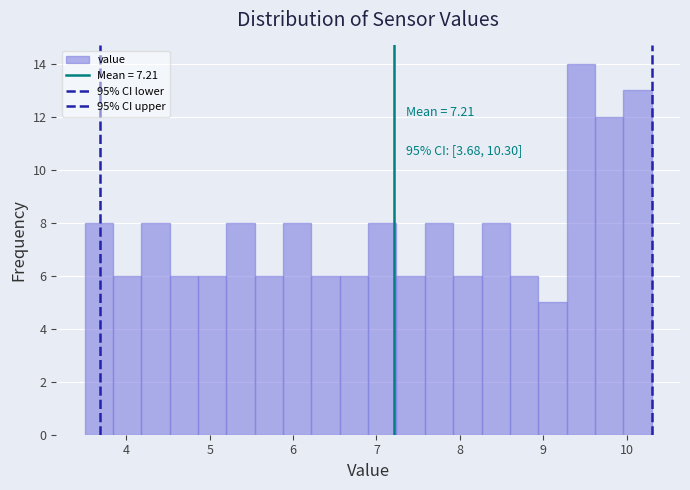

Read against the x-axis, roughly where is the centre of the tallest bar?

9.5